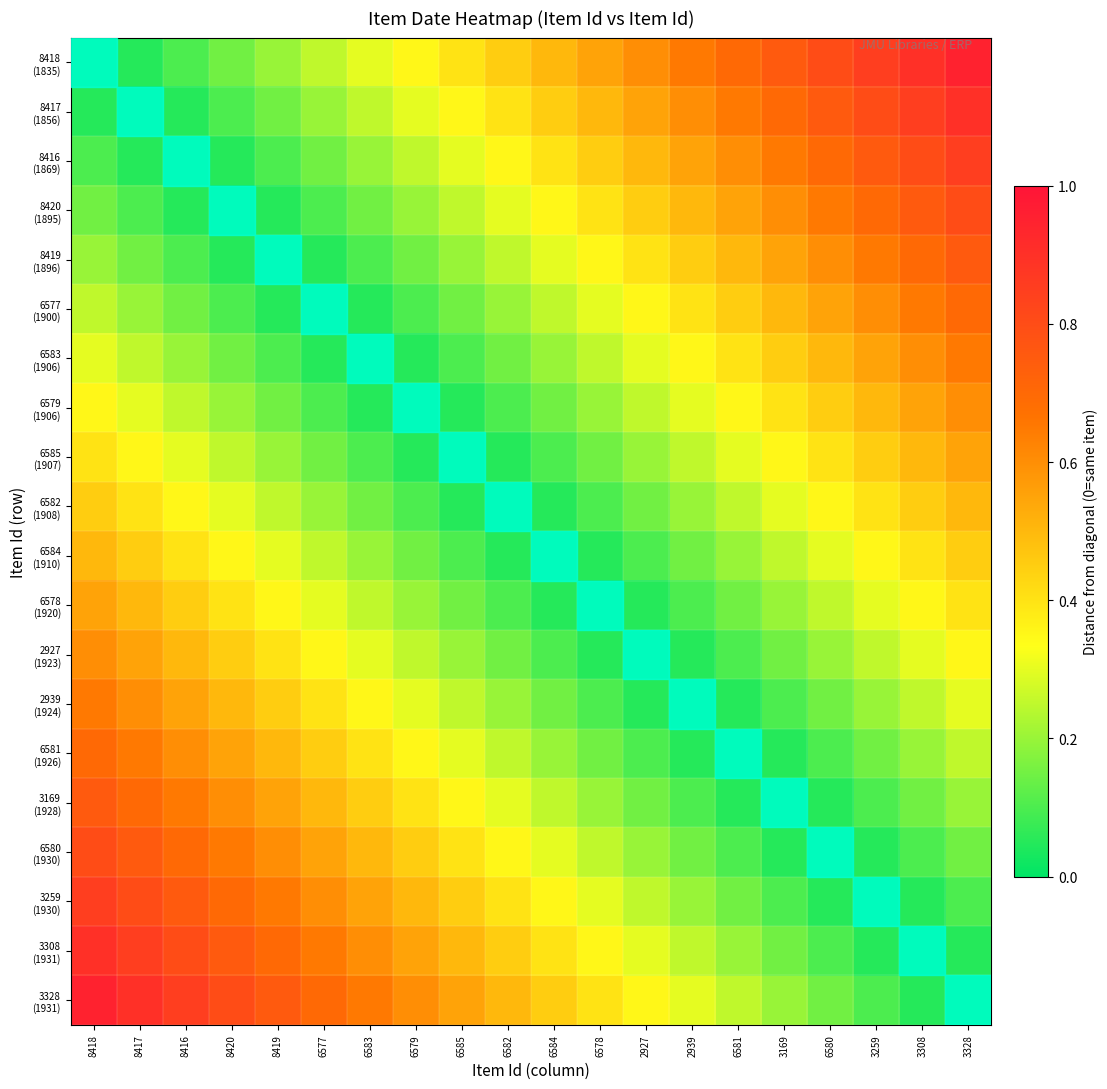

List the series in order of their peak value, highest first.

8418 (1835), 3328 (1931), 8417 (1856), 3308 (1931), 8416 (1869), 3259 (1930), 8420 (1895), 6580 (1930), 8419 (1896), 3169 (1928), 6577 (1900), 6581 (1926), 6583 (1906), 2939 (1924), 6579 (1906), 2927 (1923), 6585 (1907), 6578 (1920), 6582 (1908), 6584 (1910)